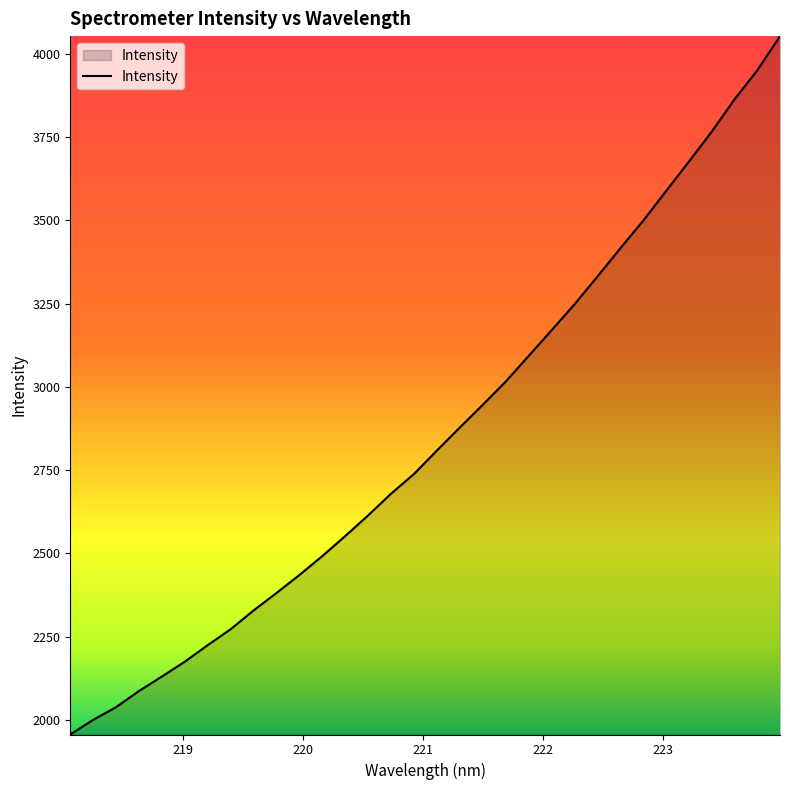

What is the smallest value displayed?

1956.2